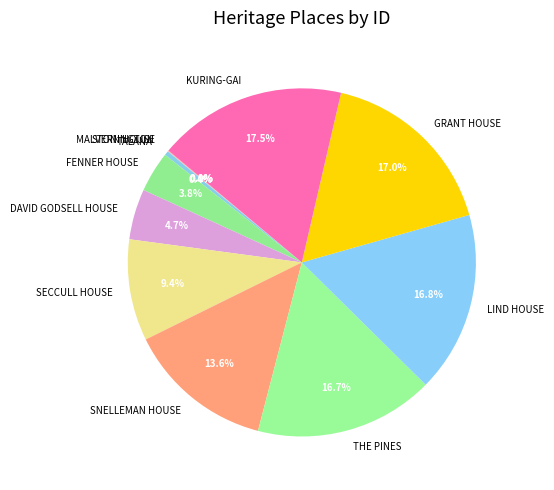

Which category has the biggest portion of the pie?

KURING-GAI